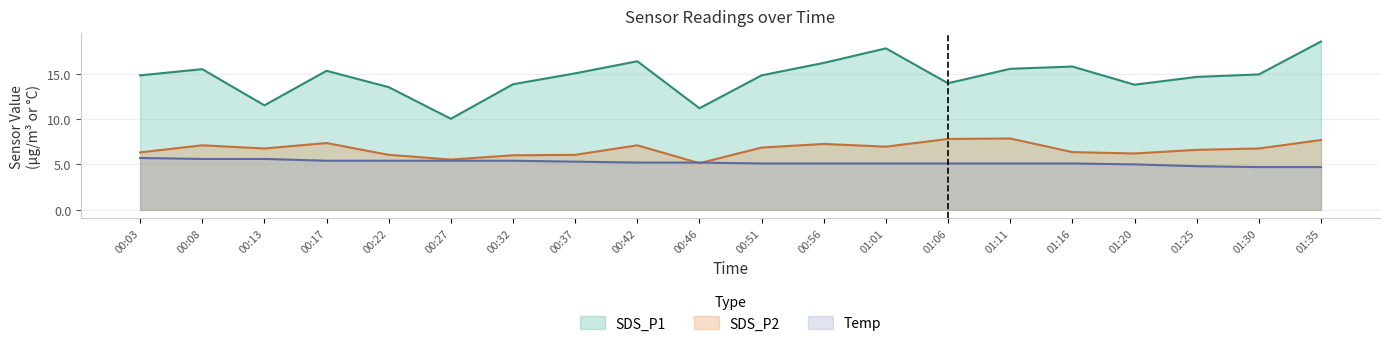

At which category is the sum across all series the highest?

01:35